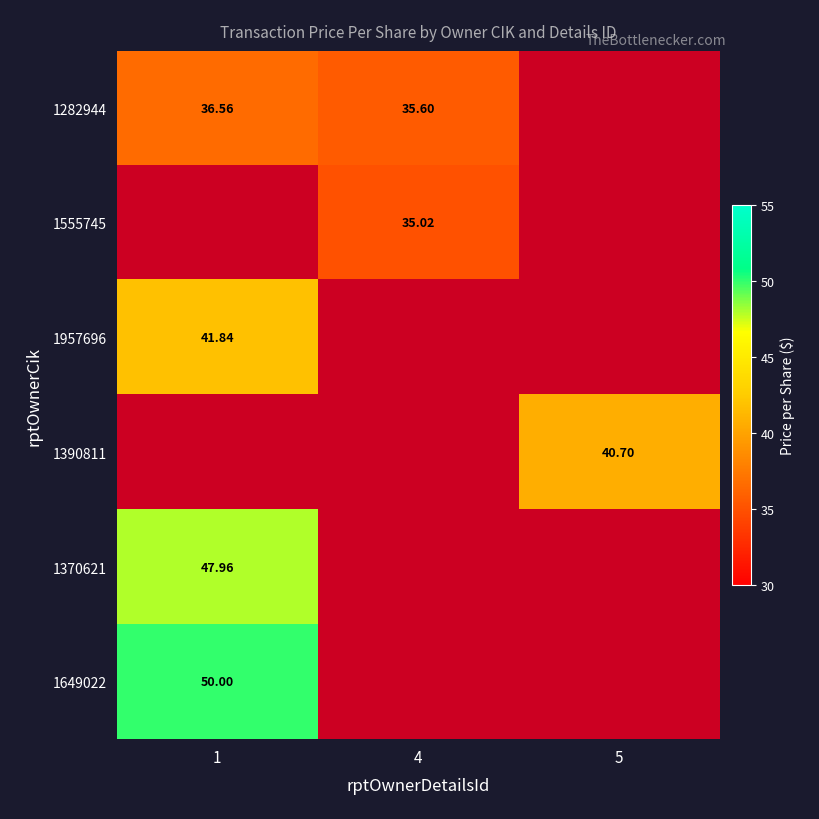

True or false: 1957696 has a value of 25.2 at 1.

False